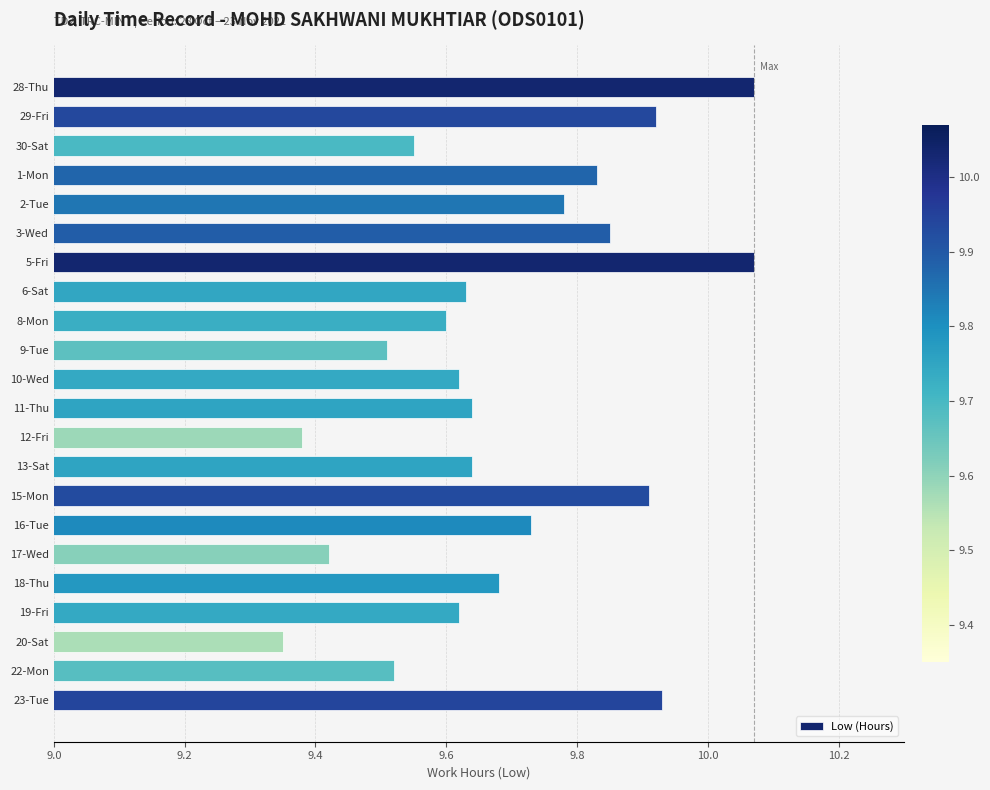

Which category has the lowest value across all series?

20-Sat